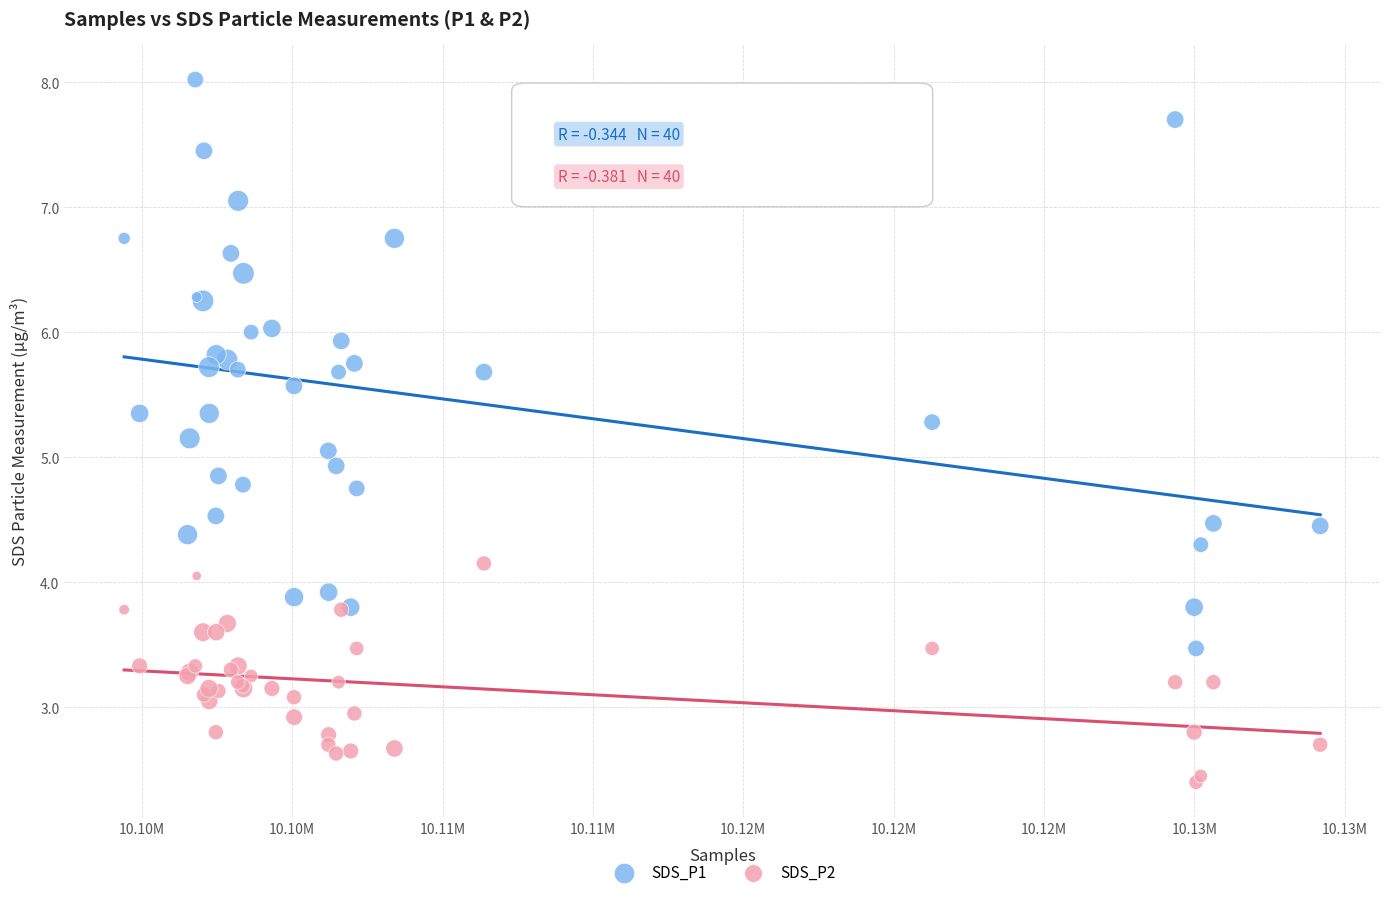

What is the X range (max minus min) for the scatter plot?

39777.0